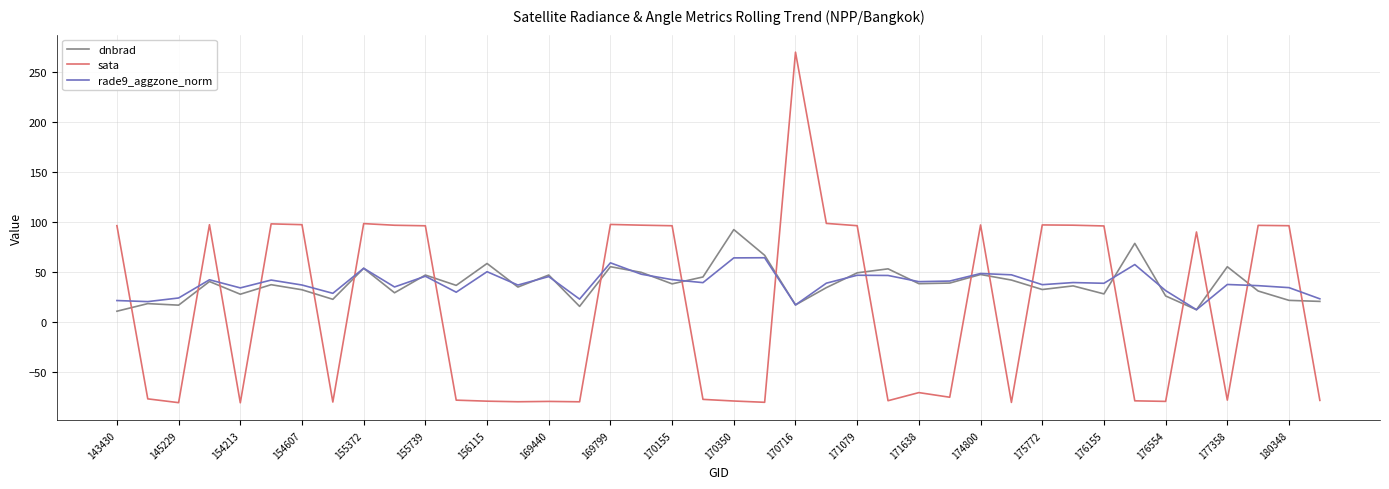

What are all the series names shown in the legend?

dnbrad, sata, rade9_aggzone_norm